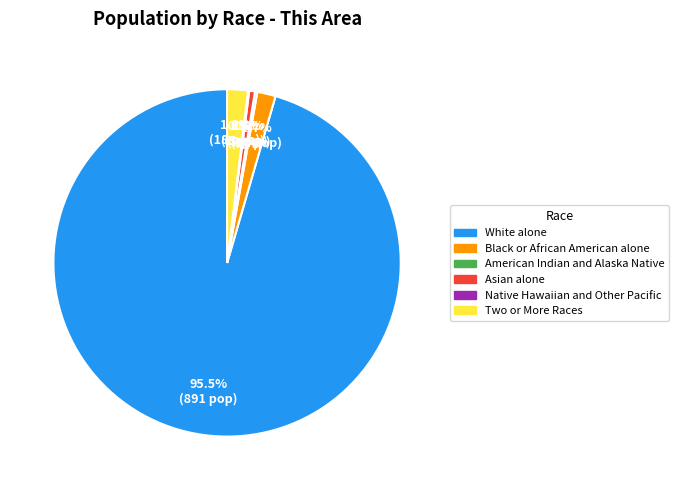

Approximately how many times larger is the value at Black or African American alone compared to Two or More Races?

0.9